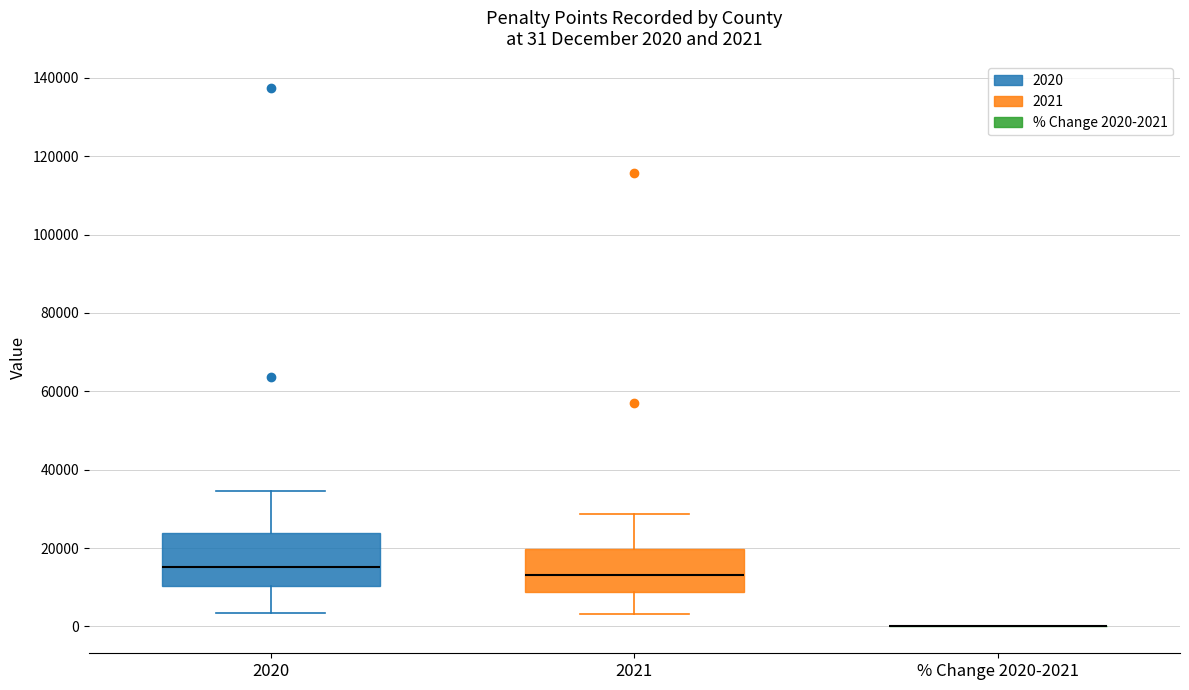

Comparing the boxes themselves (not the whiskers), which one is the tallest?

2020